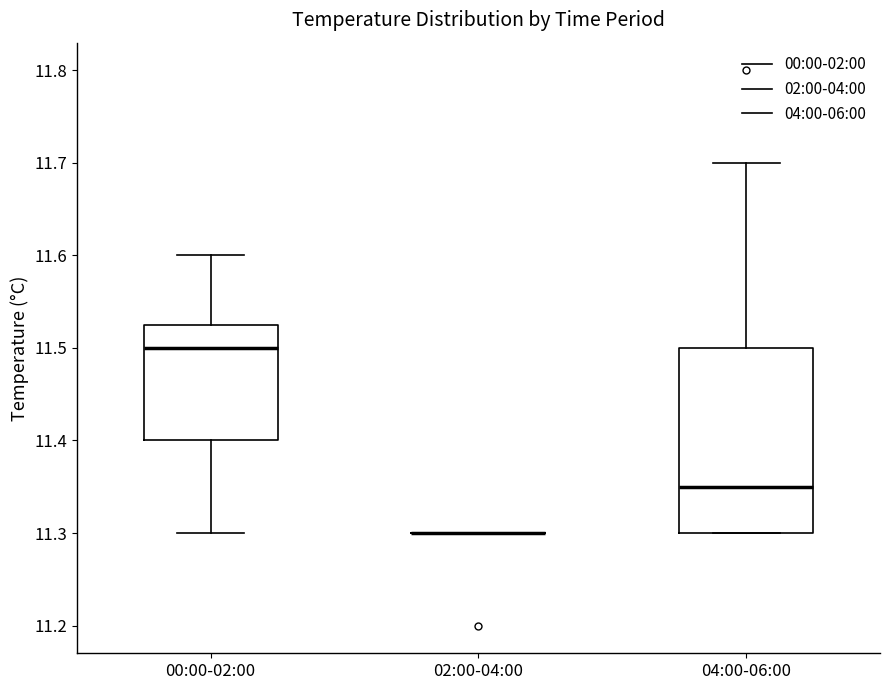

Reading left to right, read every box against the y-axis: the position of its median line, the range the box covers, and the ends of its whiskers. The values are not printed on the chart, so give them approximately, as read against the axis.

00:00-02:00: median 11.50, box 11.40 to 11.53, whiskers 11.30 to 11.60
02:00-04:00: box collapsed to a line at 11.30, whiskers 11.30 to 11.30
04:00-06:00: median 11.35, box 11.30 to 11.50, whiskers 11.30 to 11.70